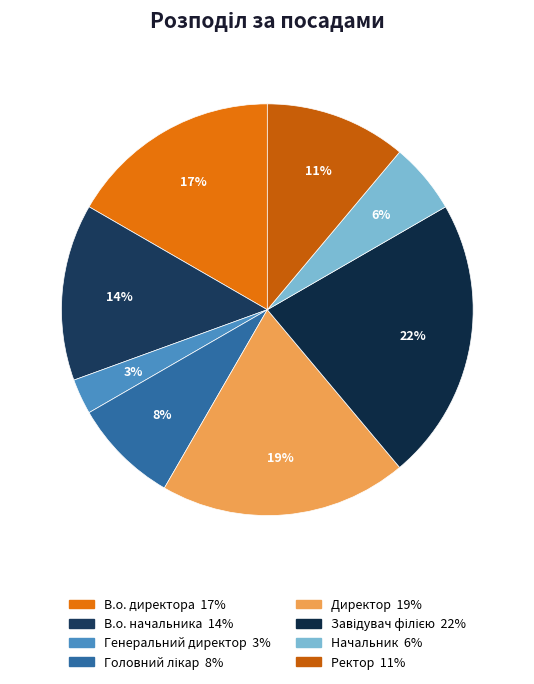

To the nearest percent, what percentage of the pie is Головний лікар?

8%